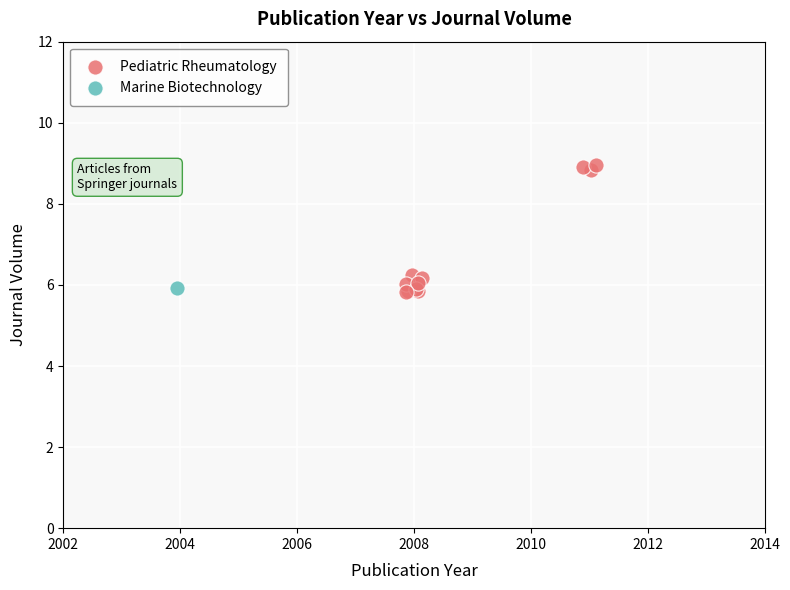

What are all the series names shown in the legend?

Pediatric Rheumatology, Marine Biotechnology